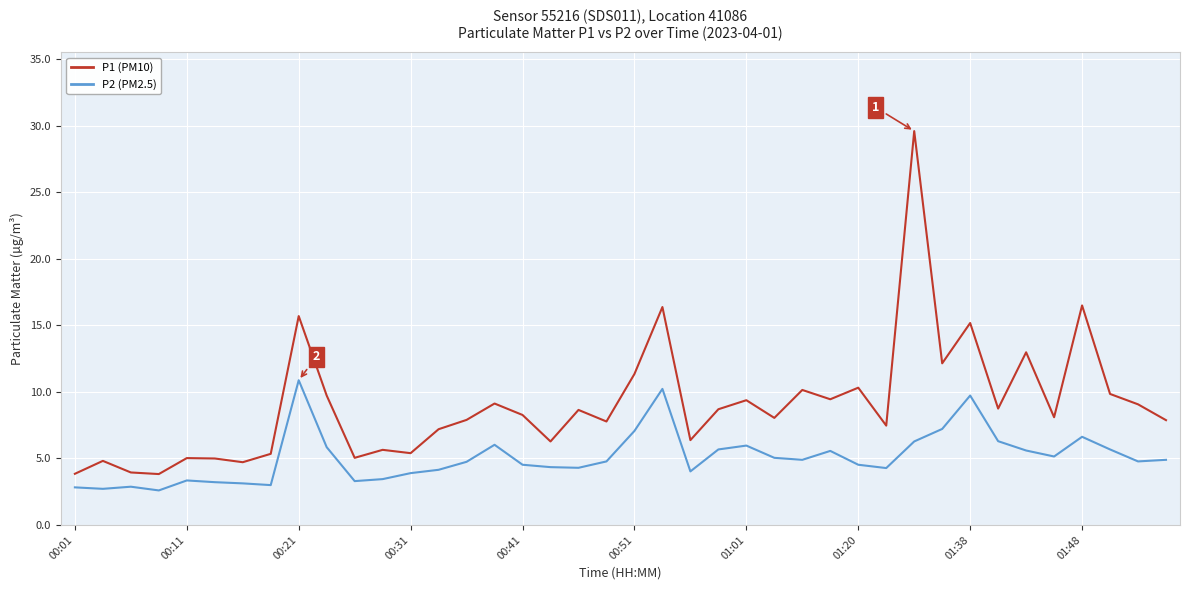

Rank the series by their maximum value, from lowest to highest.

P2 (PM2.5), P1 (PM10)